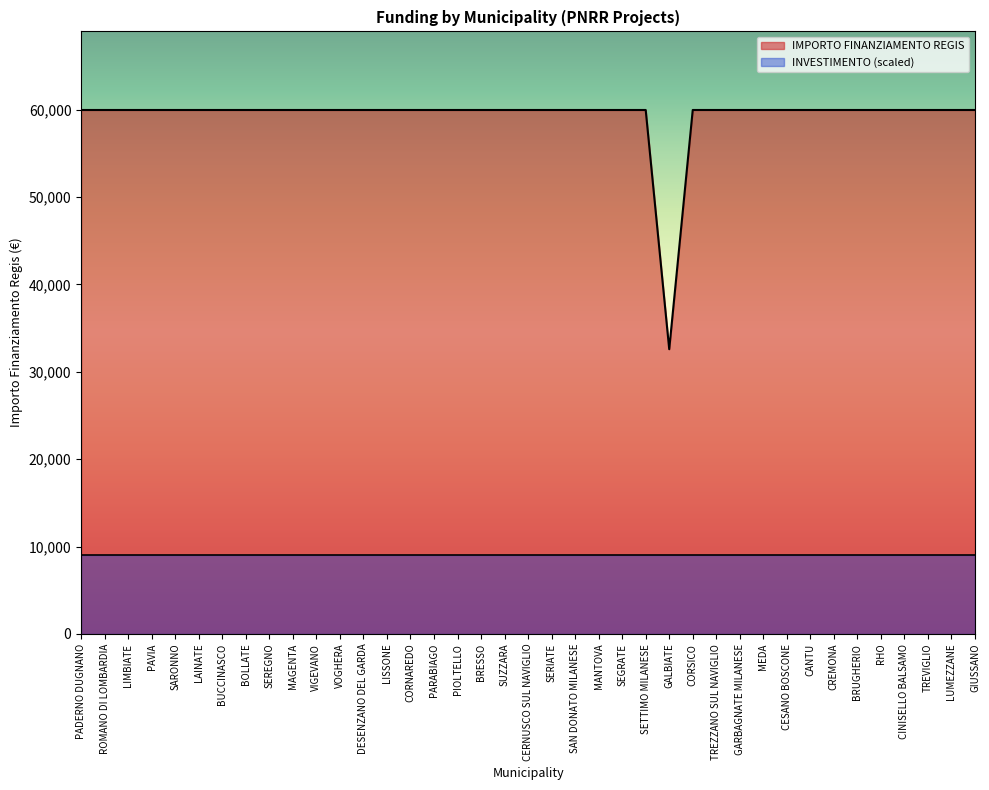

What is the label of the 12th point from the right?

TREZZANO SUL NAVIGLIO